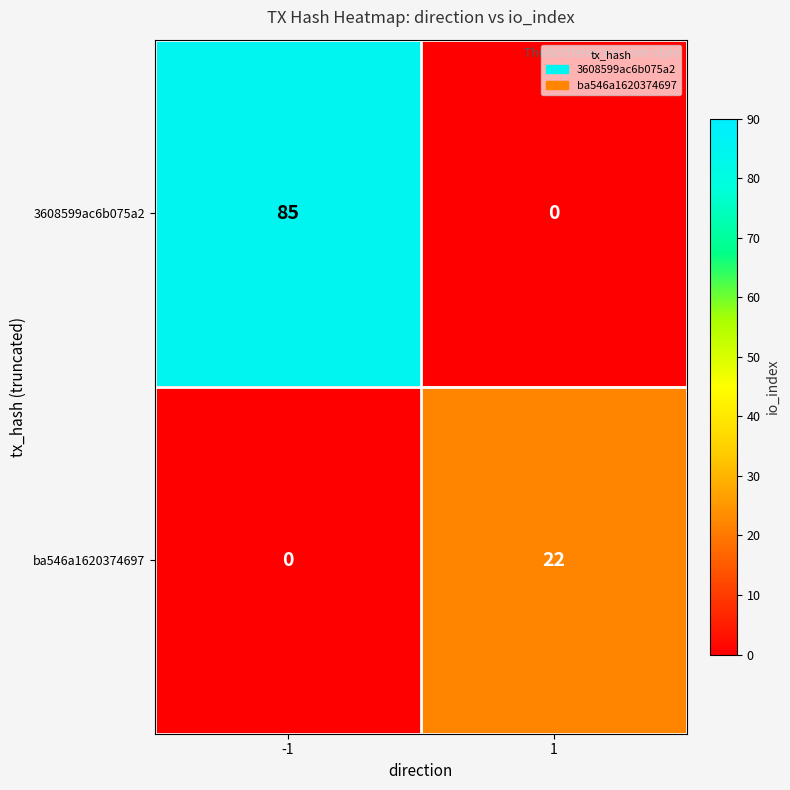

Rank the series by their maximum value, from highest to lowest.

3608599ac6b075a2, ba546a1620374697